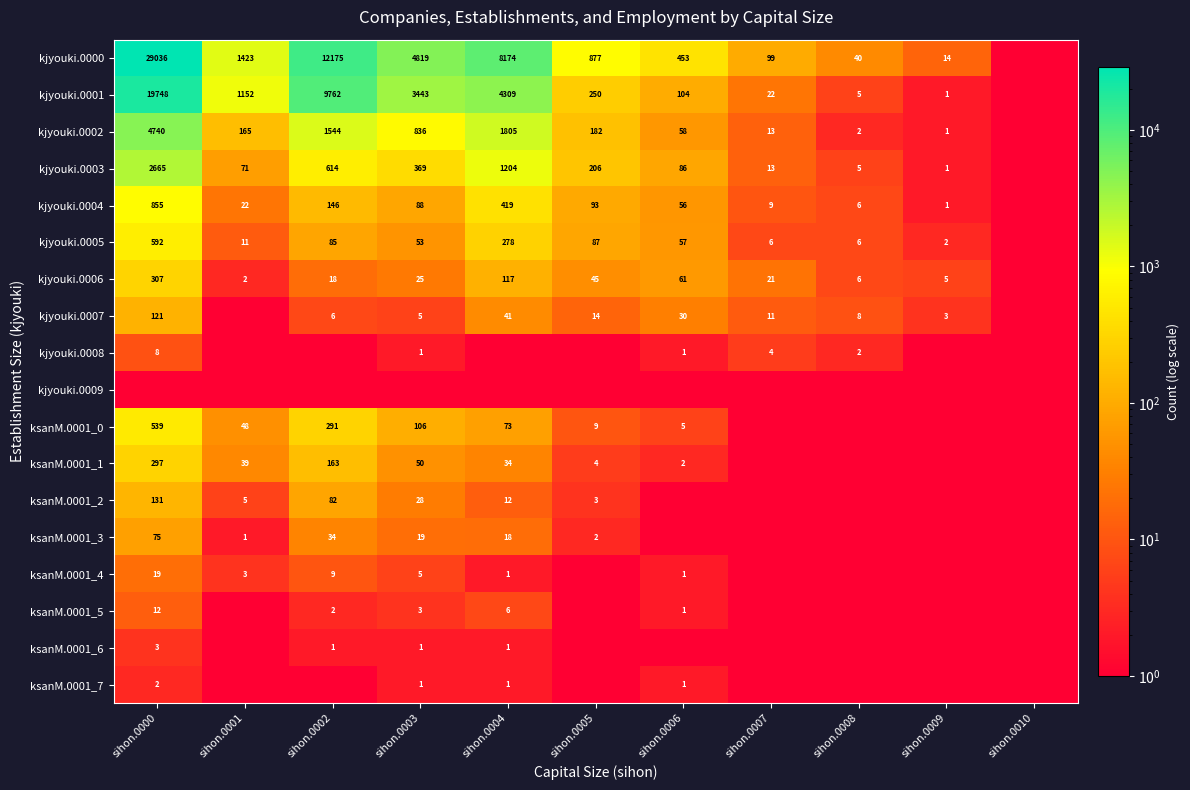

The value of ksanM.0001_4 at sihon.0001 is 3. True or false?

True